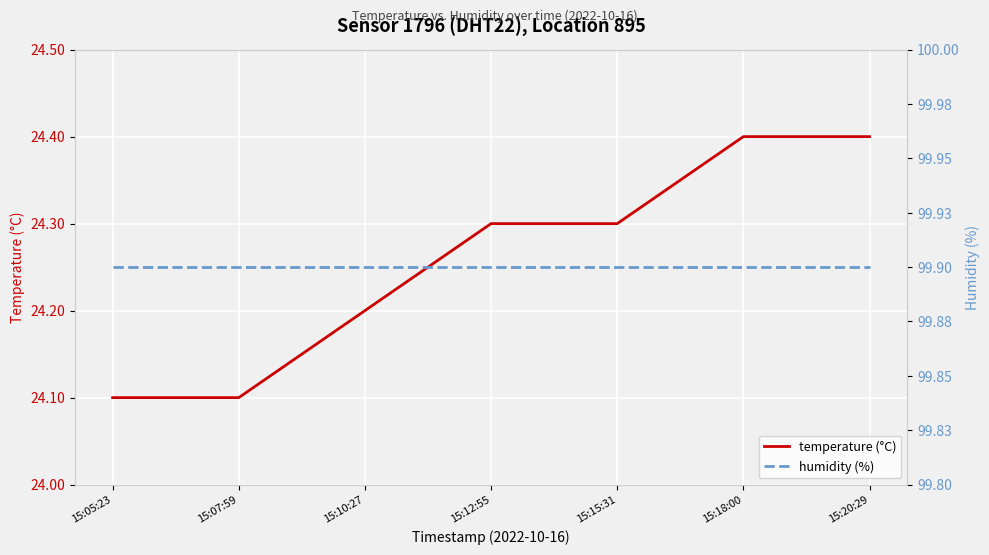

What position from the left is 15:20:29?

7